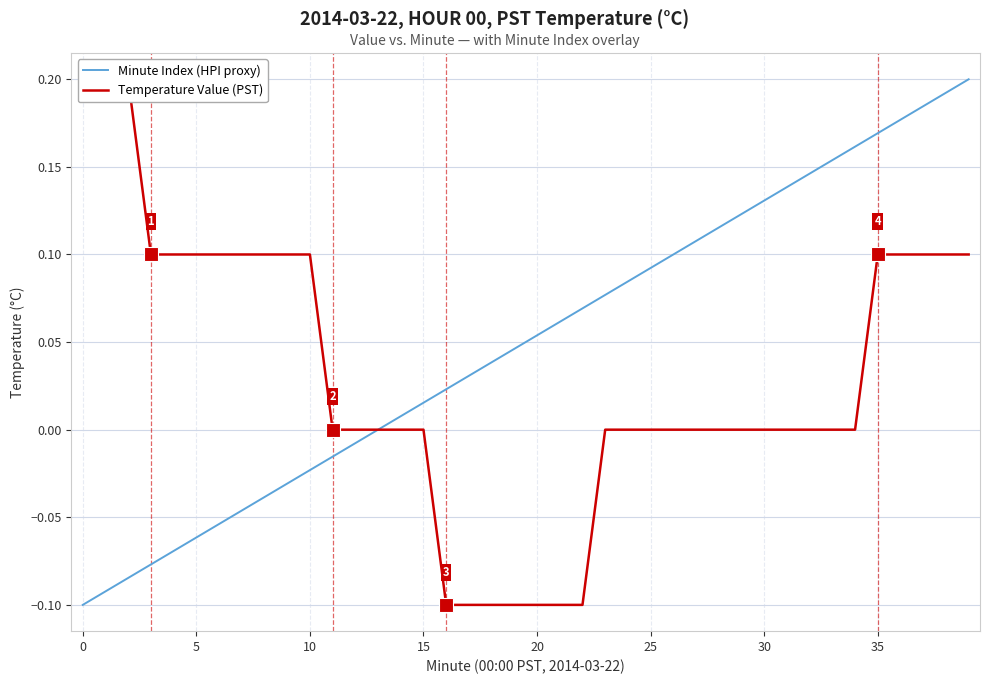

What are all the series names shown in the legend?

Minute Index (HPI proxy), Temperature Value (PST)